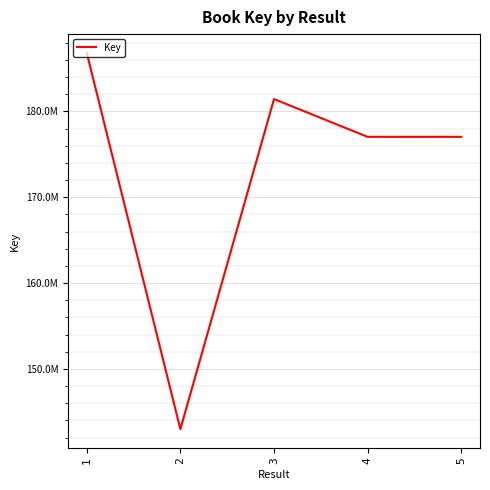

Is it true that the value at 2 is 142974379?

True